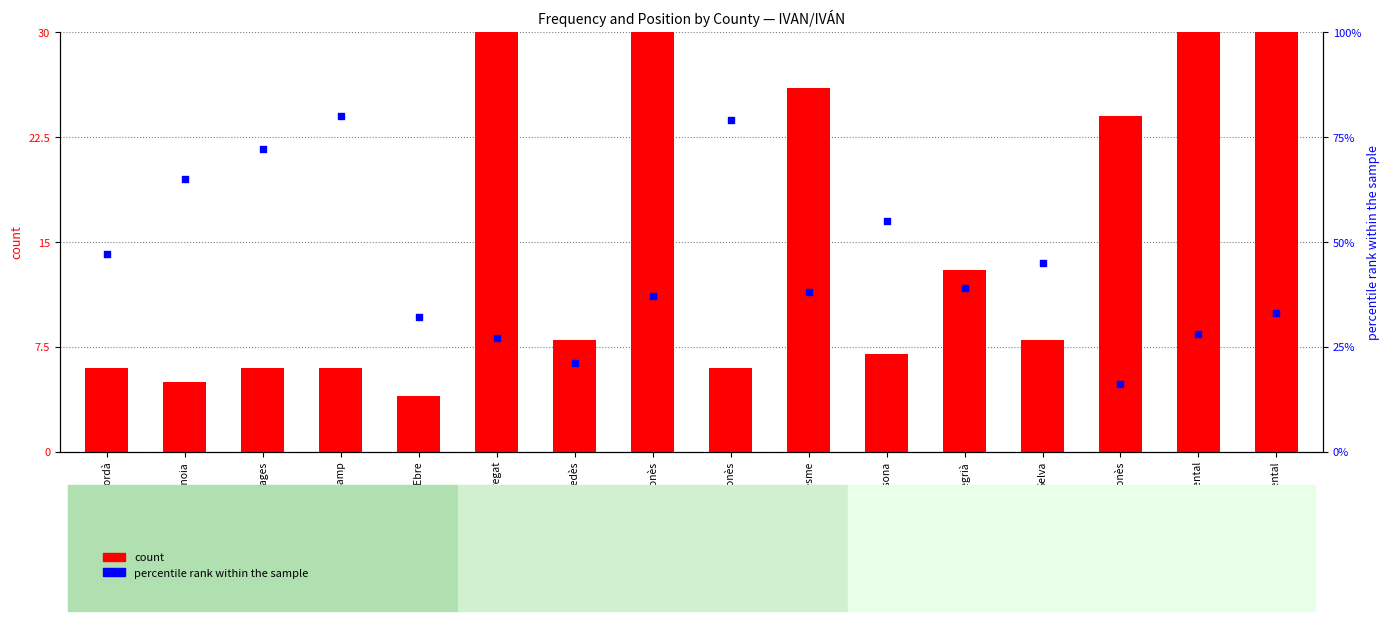

Which series contains the highest Y value?

count